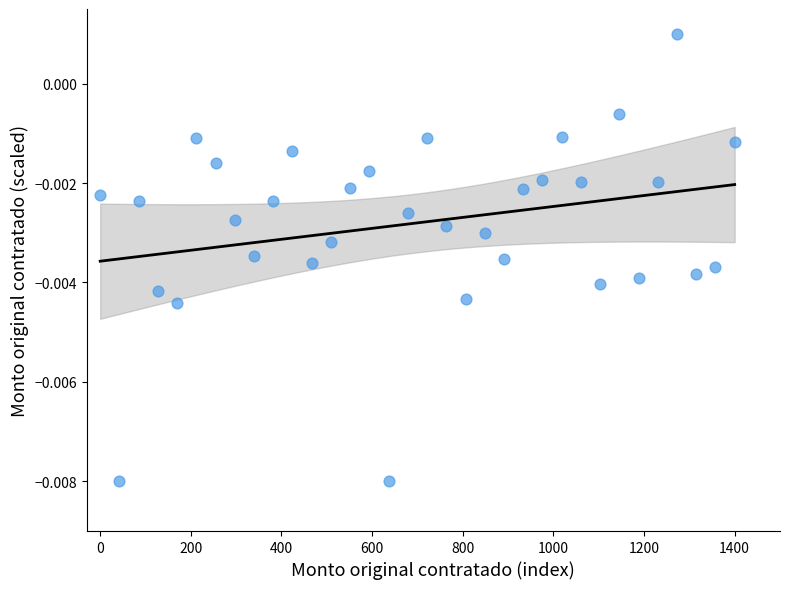

What is the range of X values (max minus min)?

1400.0